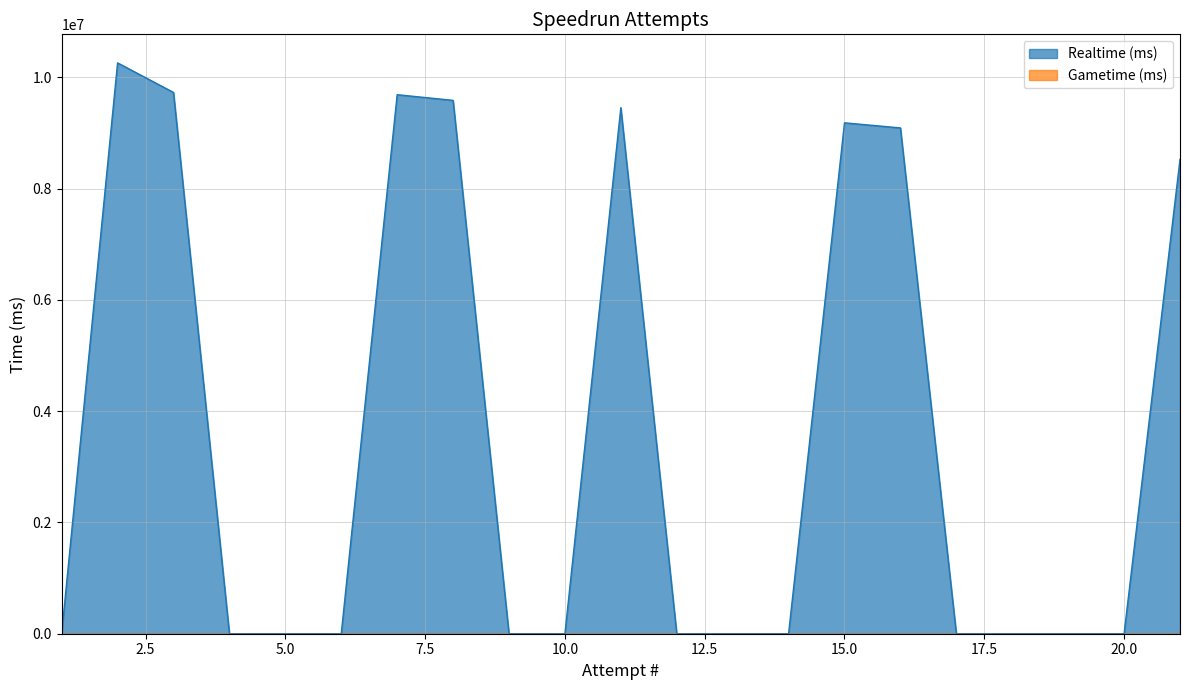

True or false: Gametime (ms) has a value of 0 at 16.

True